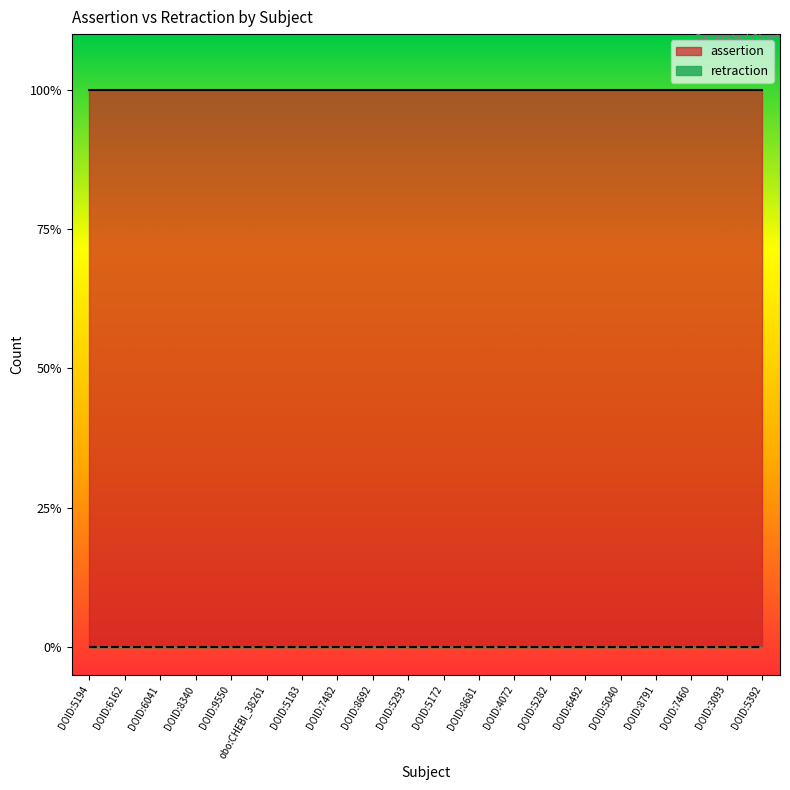

What position from the right is DOID:8692?

12